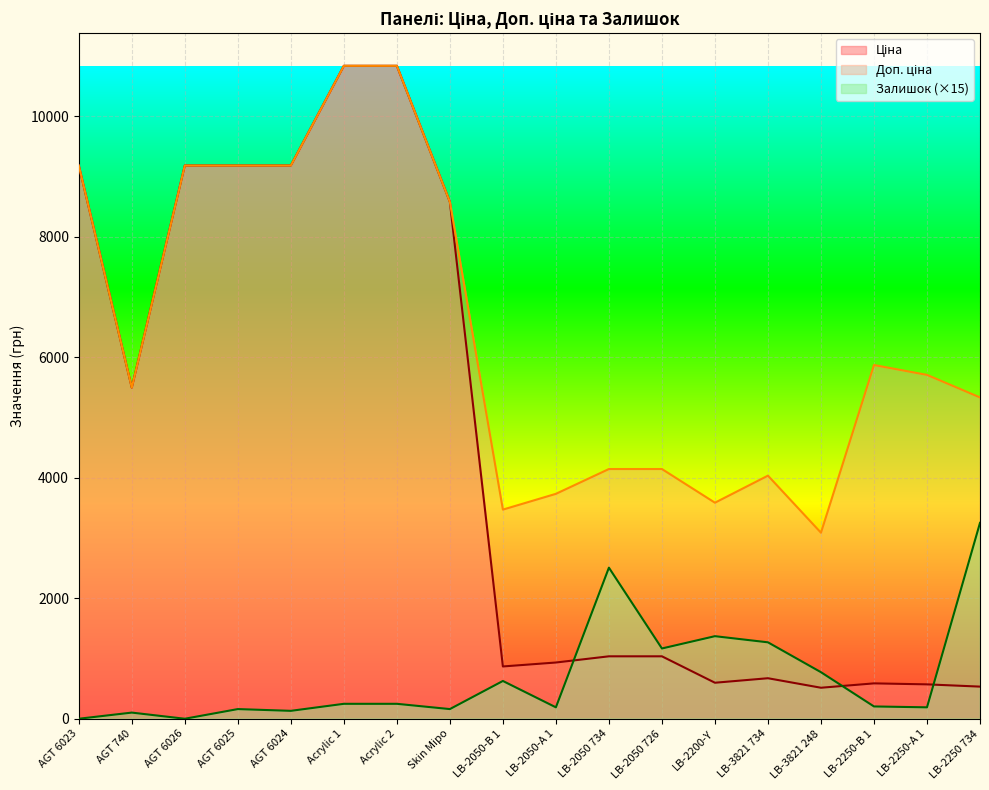

True or false: Залишок has more than 2 points higher than both neighbors.

True